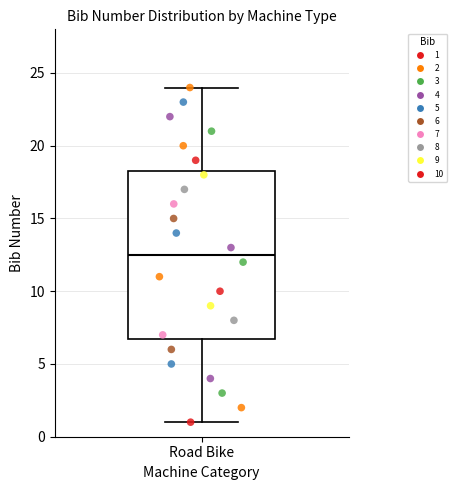

Transcribe this box plot: give where the median line is, the range the box spans, and where the two whiskers end, as read against the y-axis. The values are not printed on the chart, so give them approximately, as read against the axis.

median 12.5, box 7.0 to 18.5, whiskers 1.0 to 24.0